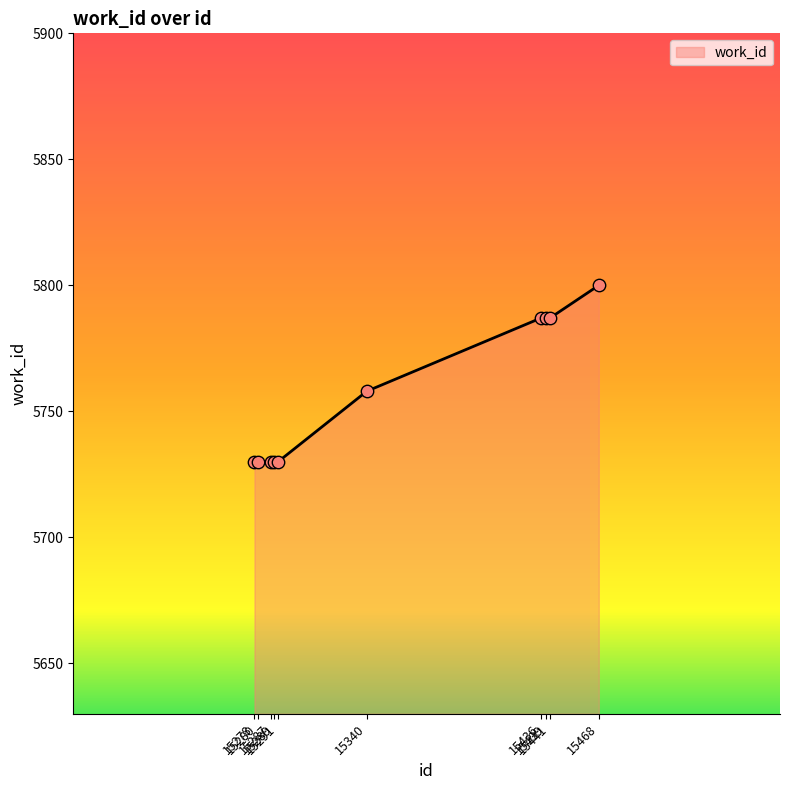

Which has a higher value, 15441 or 15291?

15441